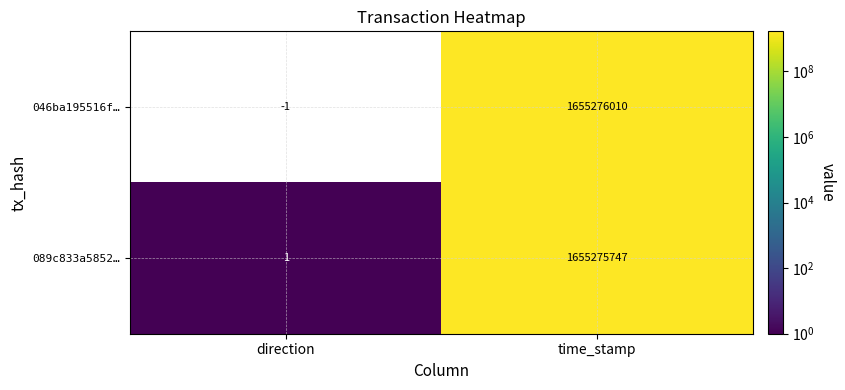

Rank the series by their maximum value, from highest to lowest.

046ba195516f…, 089c833a5852…